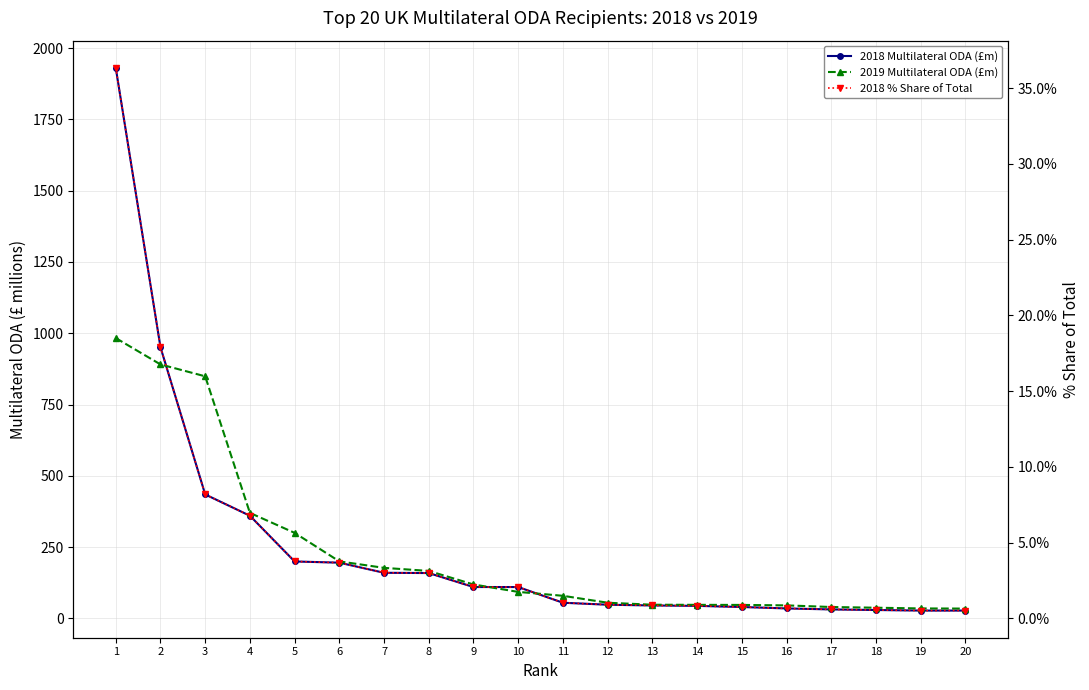

True or false: 2018 % Share of Total has a value of 0.0 at 14.

False